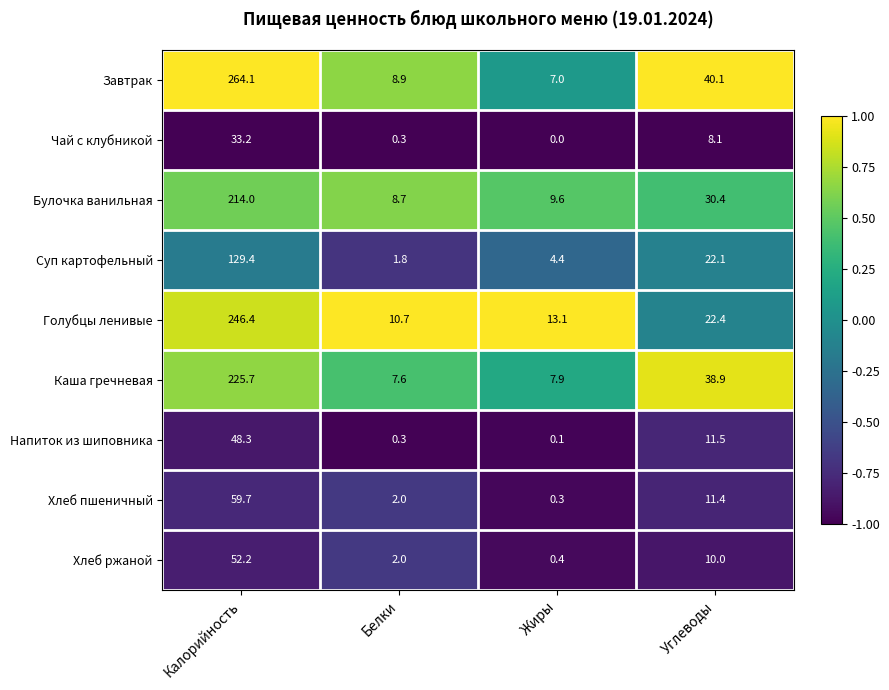

What is the difference between the highest and lowest values at Белки?

10.4